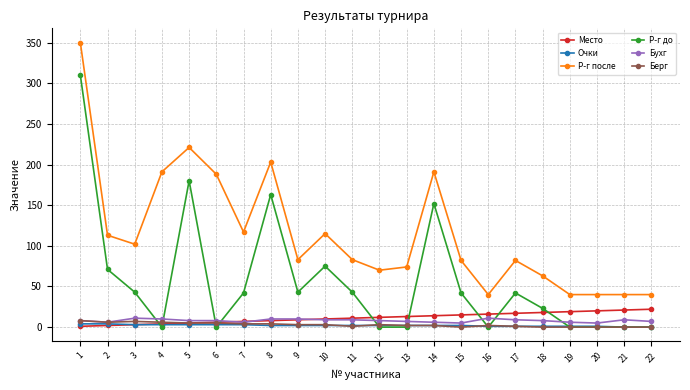

True or false: Место and Р-г после intersect in this chart.

False